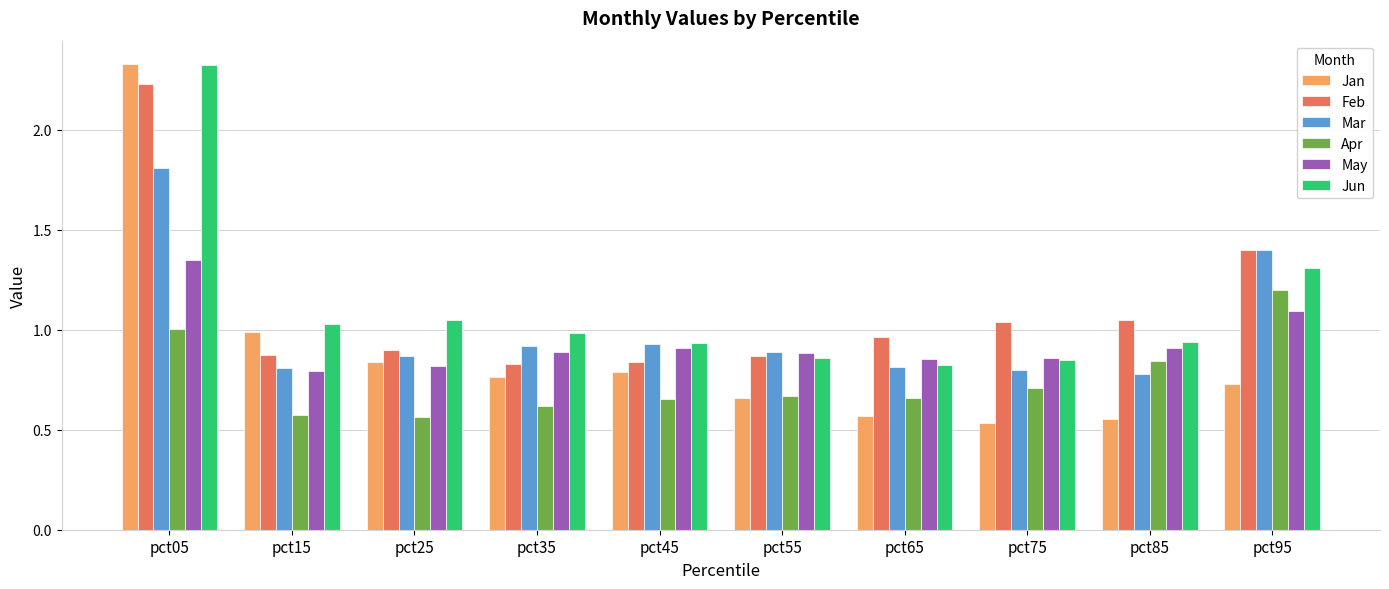

What is the sum of the May values at pct15 and pct75?

1.7